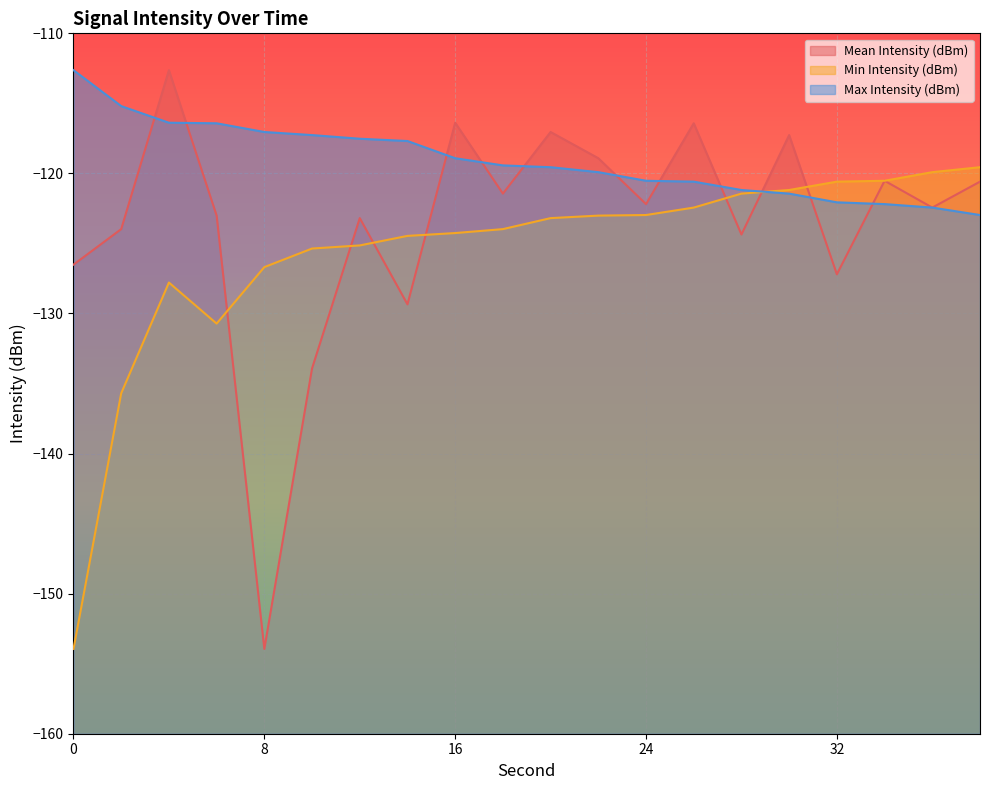

At which category does Mean Intensity (dBm) reach its first local peak?

4